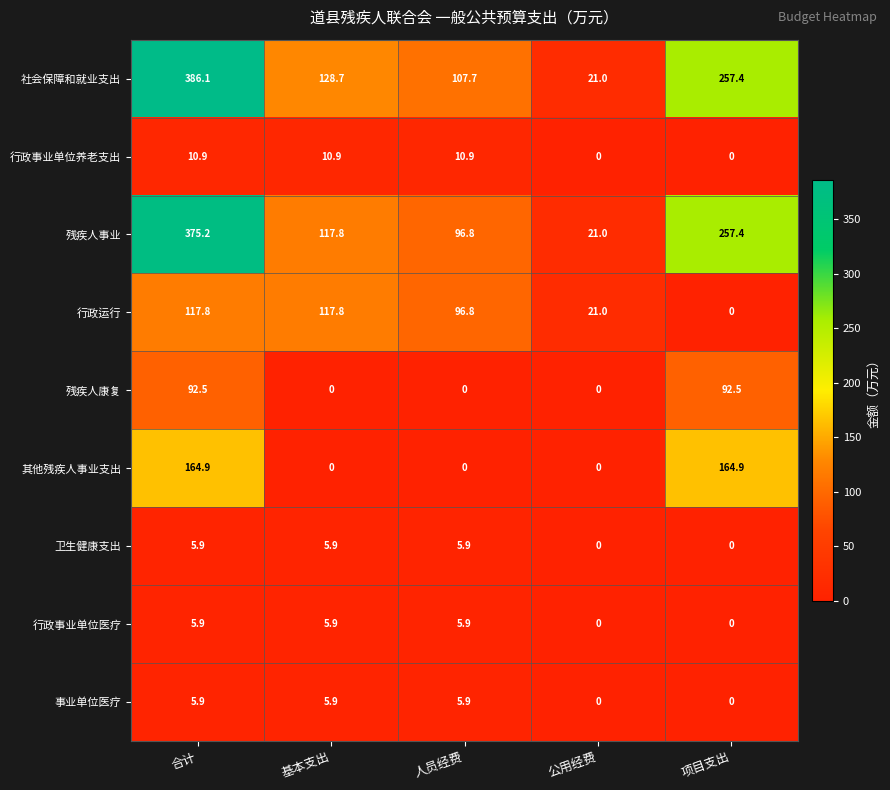

List the labels in order of 社会保障和就业支出 value, smallest first.

公用经费, 人员经费, 基本支出, 项目支出, 合计